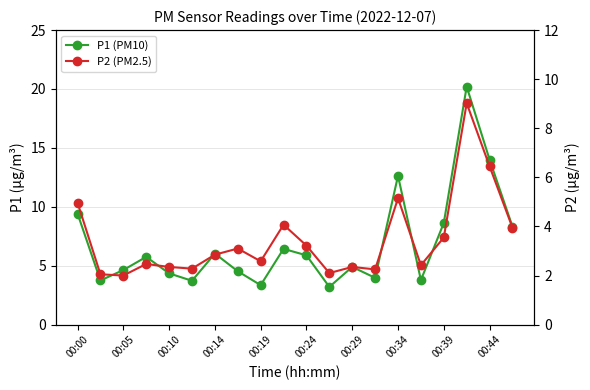

True or false: P1 (PM10) and P2 (PM2.5) intersect in this chart.

False